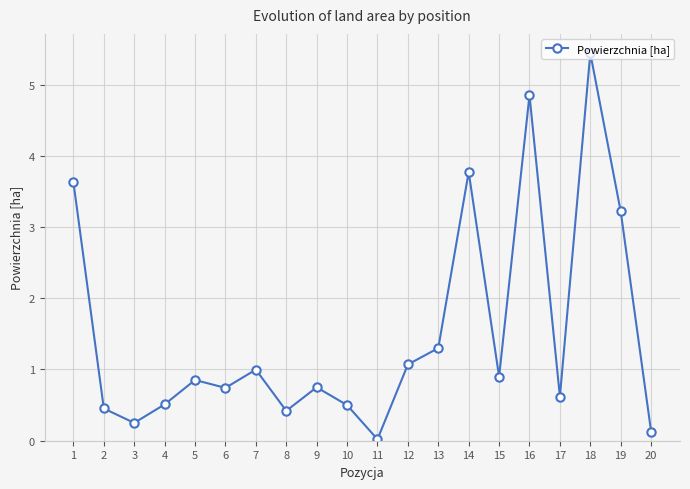

What is the change in value from 9 to 17?

-0.1